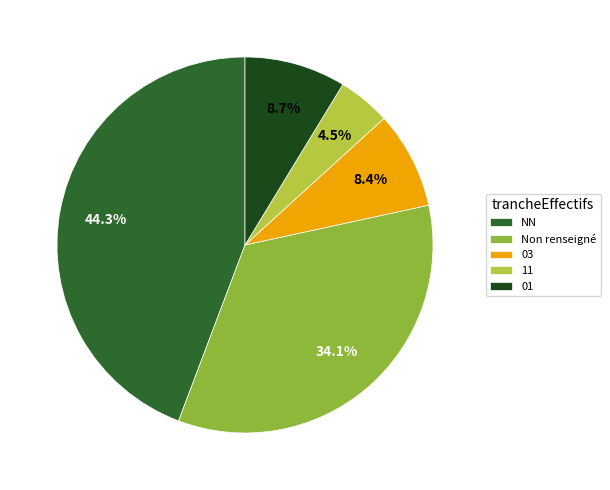

Does any single category account for the majority?

No